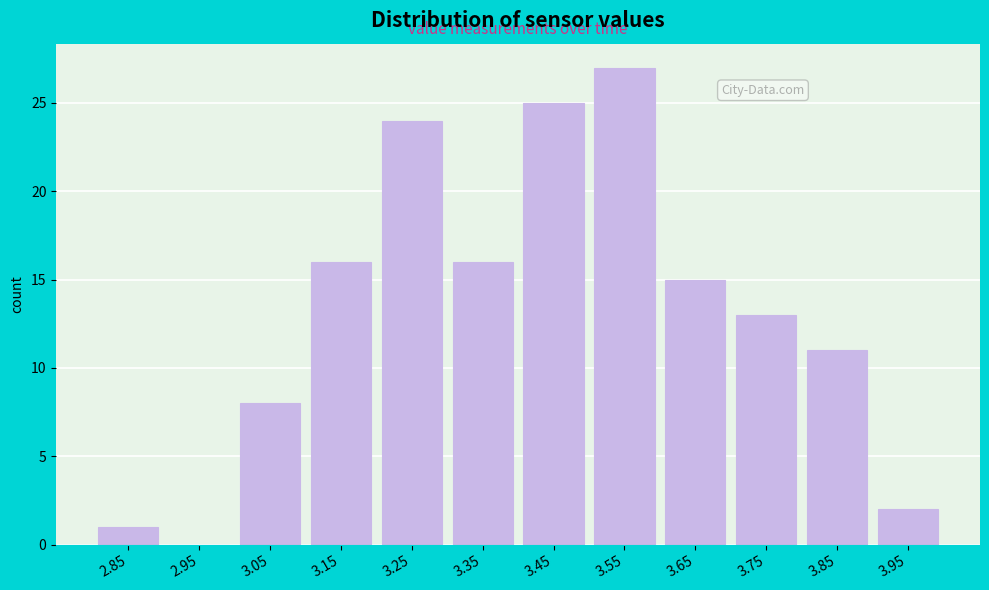

Reading left to right, transcribe this chart: for each bar, give the range it covers on the x-axis and its height. The values are not printed on the chart, so give them approximately, as read against the axis.

2.8 to 2.9: 1
2.9 to 3.0: 0
3.0 to 3.1: 8
3.1 to 3.2: 16
3.2 to 3.3: 24
3.3 to 3.4: 16
3.4 to 3.5: 25
3.5 to 3.6: 27
3.6 to 3.7: 15
3.7 to 3.8: 13
3.8 to 3.9: 11
3.9 to 4.0: 2